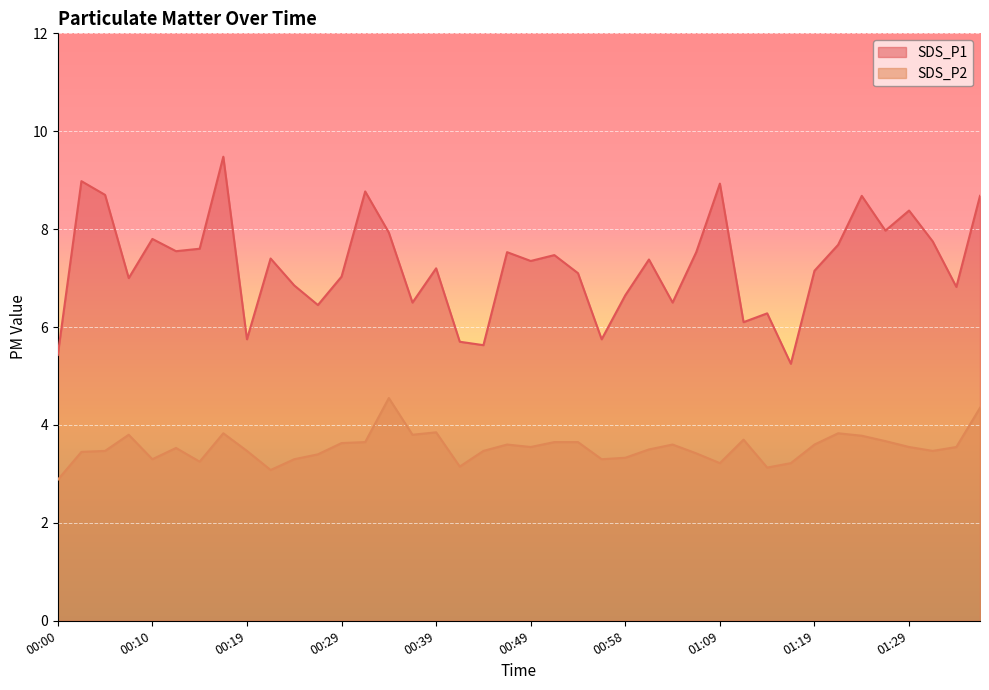

What is the maximum value for SDS_P1?

9.5